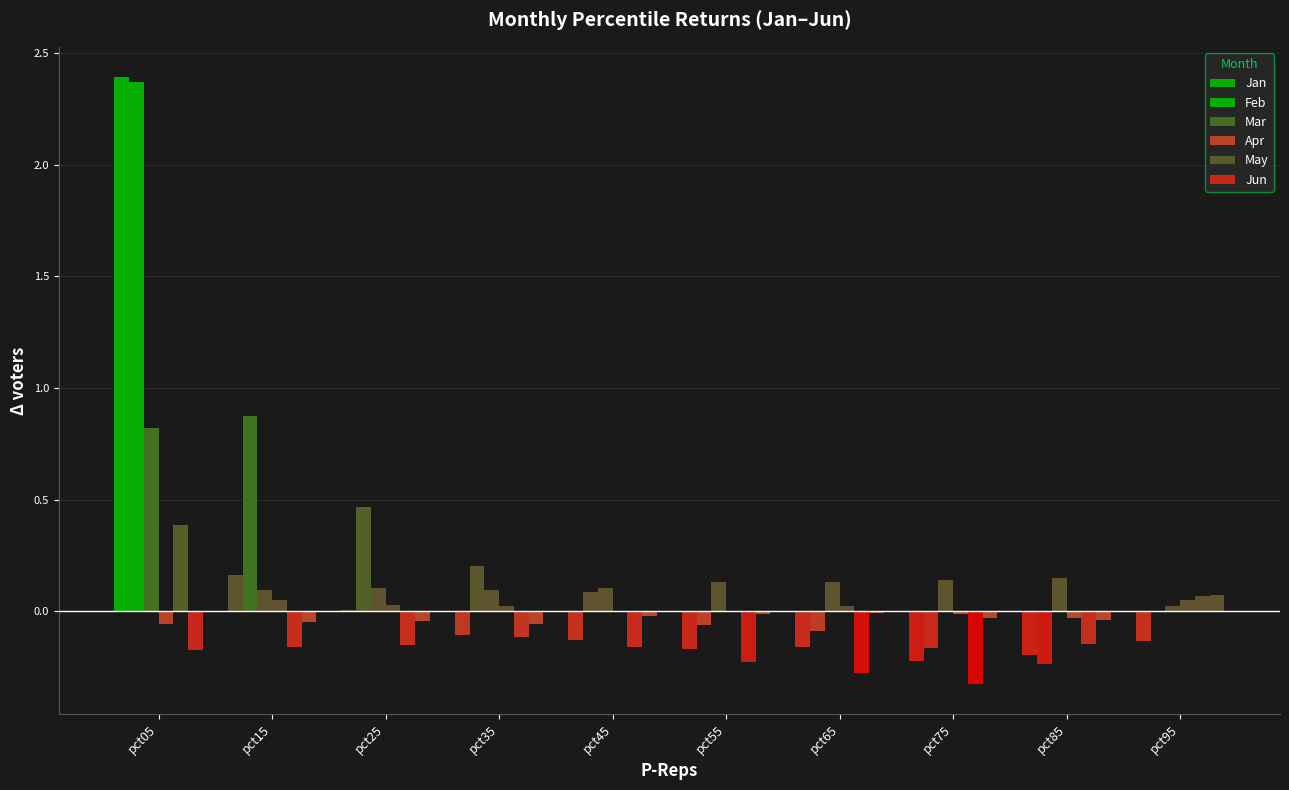

How many data points does each series have?

10